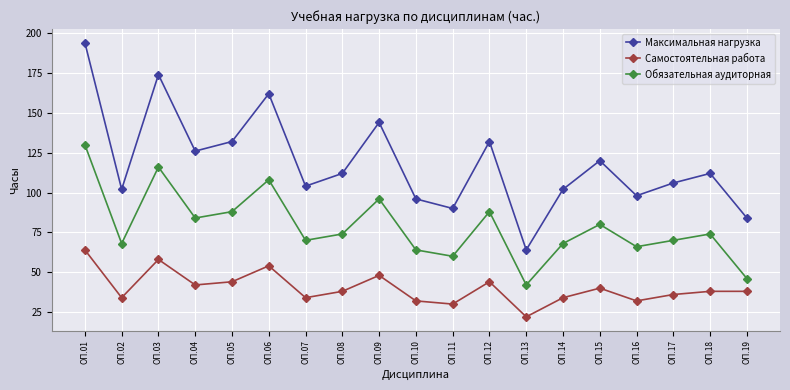

True or false: Самостоятельная работа has a value of 42 at ОП.04.

True